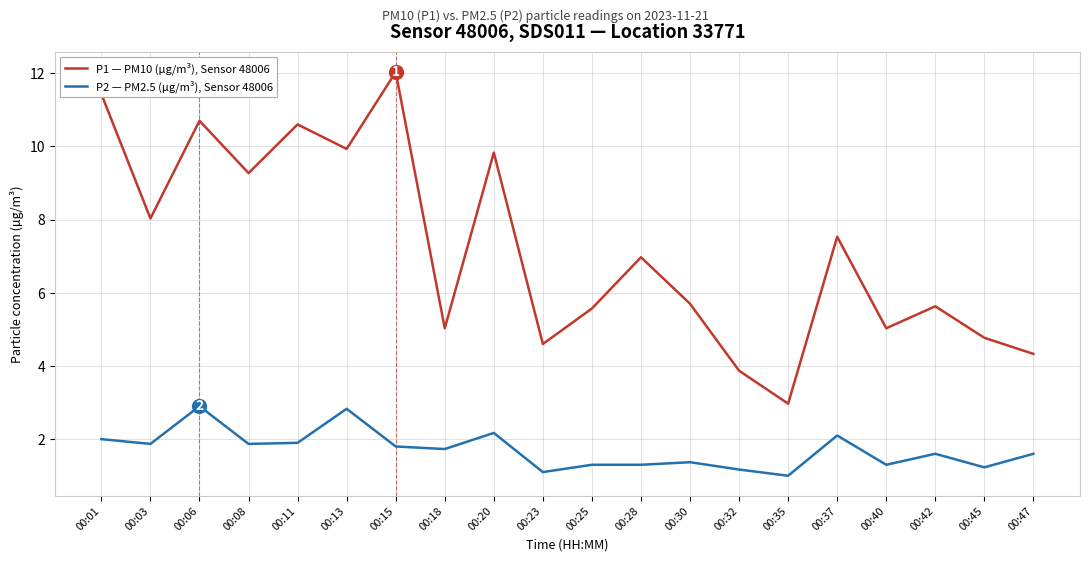

What are all the series names shown in the legend?

P1 — PM10 (µg/m³), Sensor 48006, P2 — PM2.5 (µg/m³), Sensor 48006